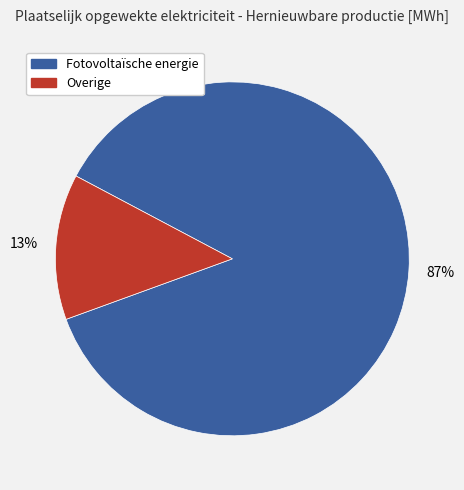

Which slice represents more than half of the pie?

Fotovoltaïsche energie